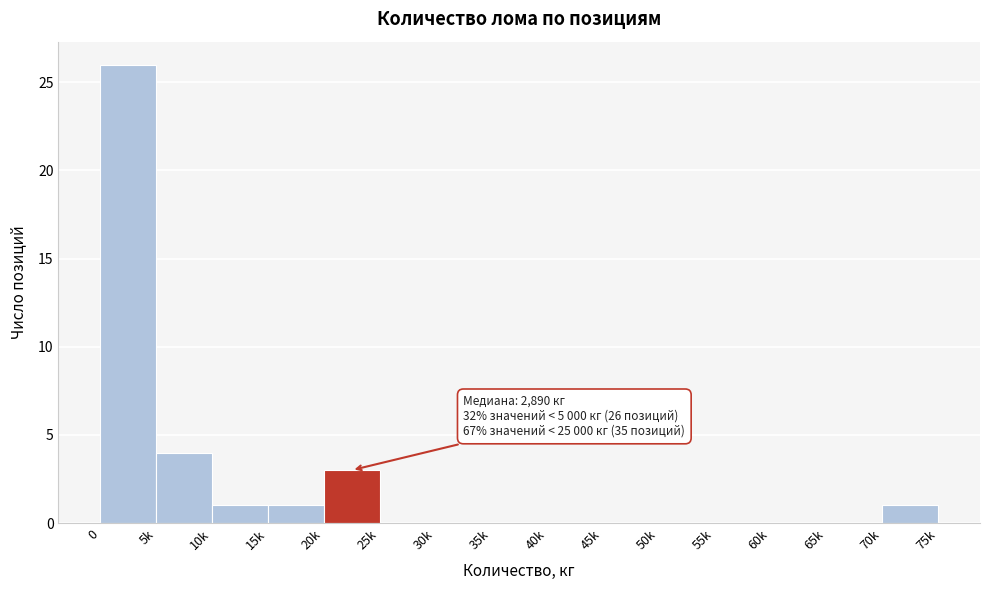

Reading left to right, transcribe all the data shown in this chart.

0=26	5k=4	10k=1	15k=1	20k=3	25k=0	30k=0	35k=0	40k=0	45k=0	50k=0	55k=0	60k=0	65k=0	70k=1